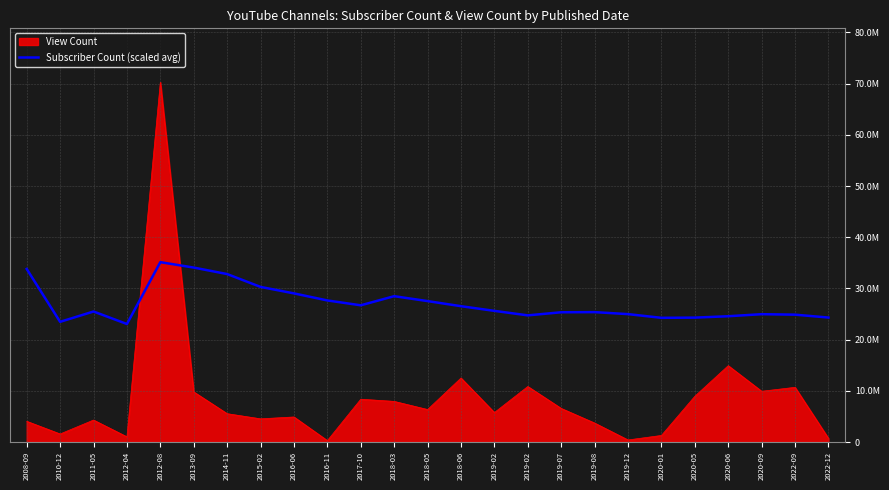

What are all the series names shown in the legend?

View Count, Subscriber Count (scaled avg)